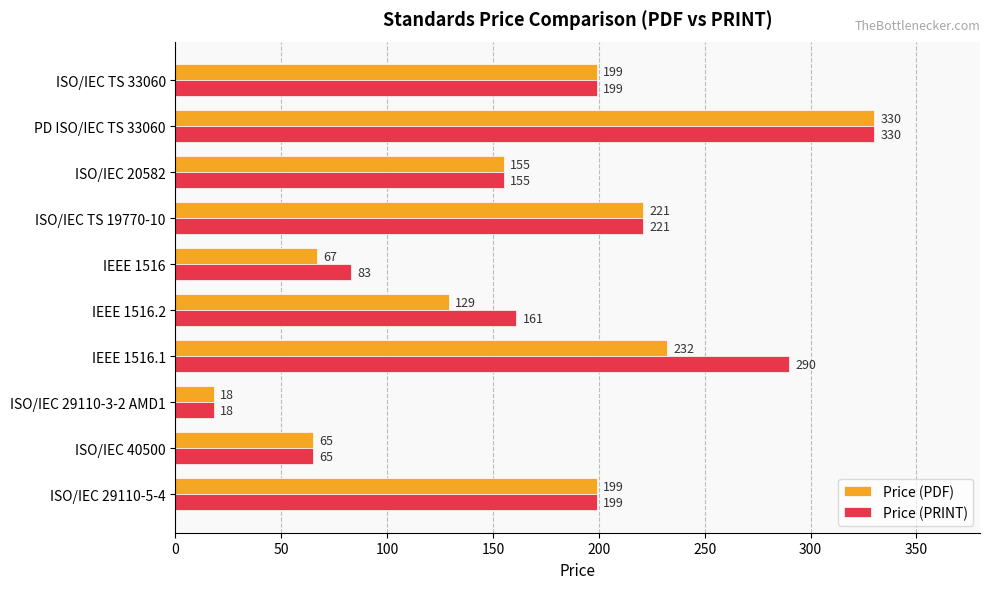

The value of Price (PRINT) at ISO/IEC 20582 is 39. True or false?

False